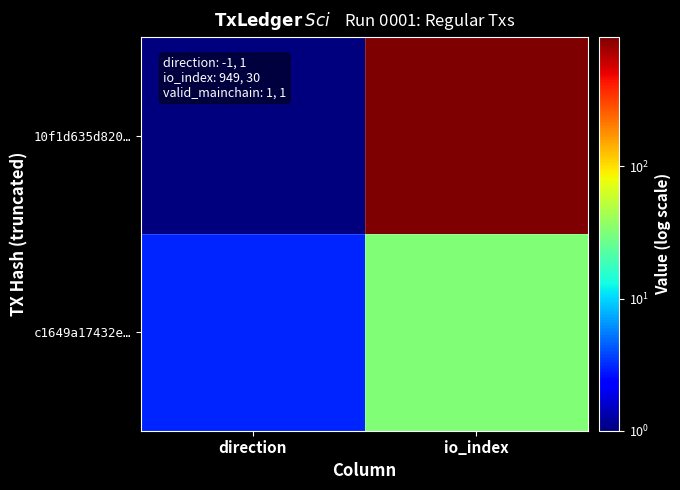

Which series has the largest range (max minus min)?

10f1d635d820…